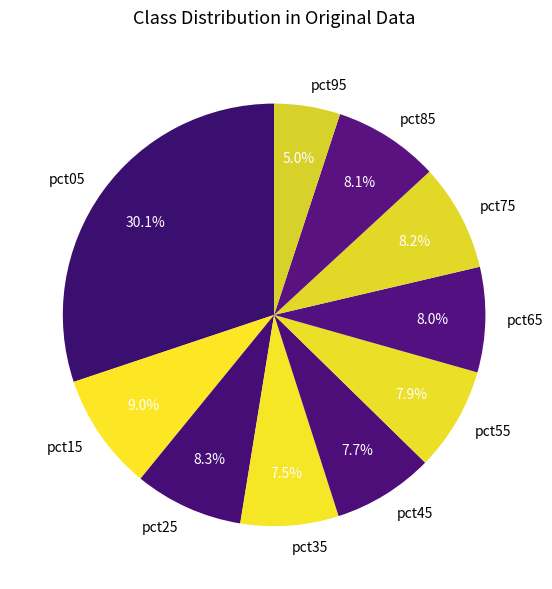

To the nearest percent, what is the average slice percentage?

10%